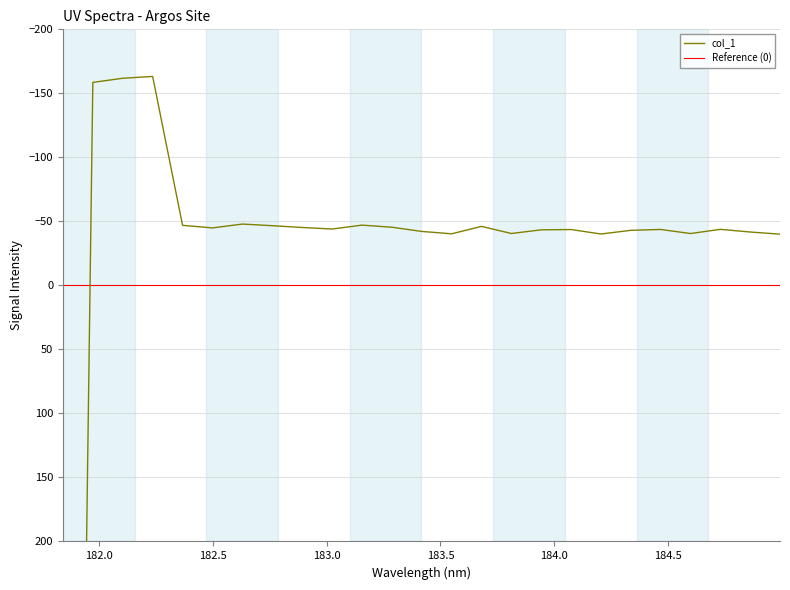

Rank the categories by value from lowest to highest.

182.2359681898, 182.1045947288, 181.9732053322, 182.6299929592, 183.15513622, 182.3673257152, 182.7613026778, 183.6800245112, 183.2863821962, 182.8925964608, 182.498667305, 183.0238743082, 184.7290361848, 184.46687888, 184.0735234058, 183.9423730432, 184.3357763242, 183.4176122368, 184.8600909338, 183.811206745, 184.5979655002, 183.5488263418, 184.2046578328, 184.9911297472, 181.8418